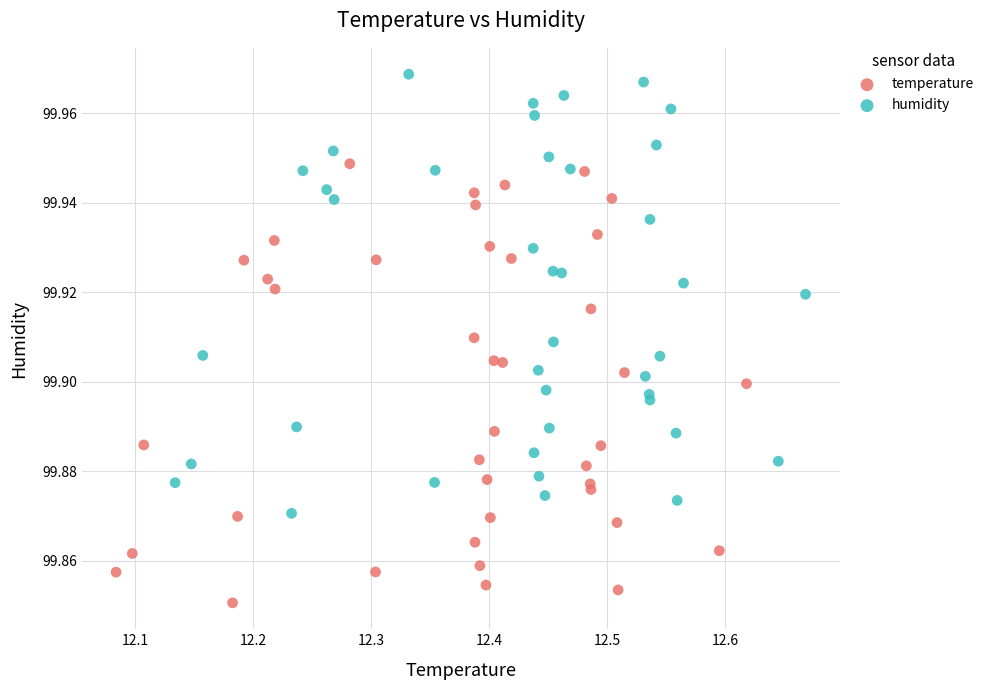

Which series reaches the maximum Y coordinate?

humidity